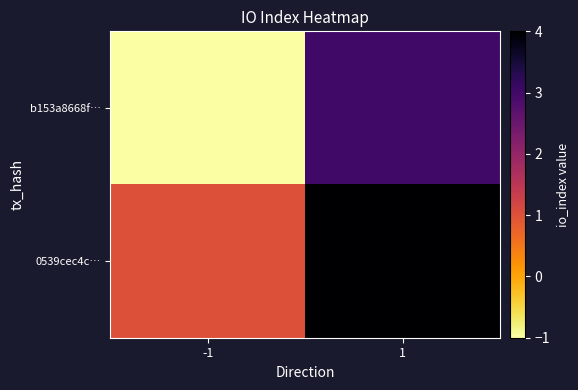

Reading left to right, list all the values displayed in this chart.

b153a8668f…: -1=-1	1=3
0539cec4c…: -1=1	1=4